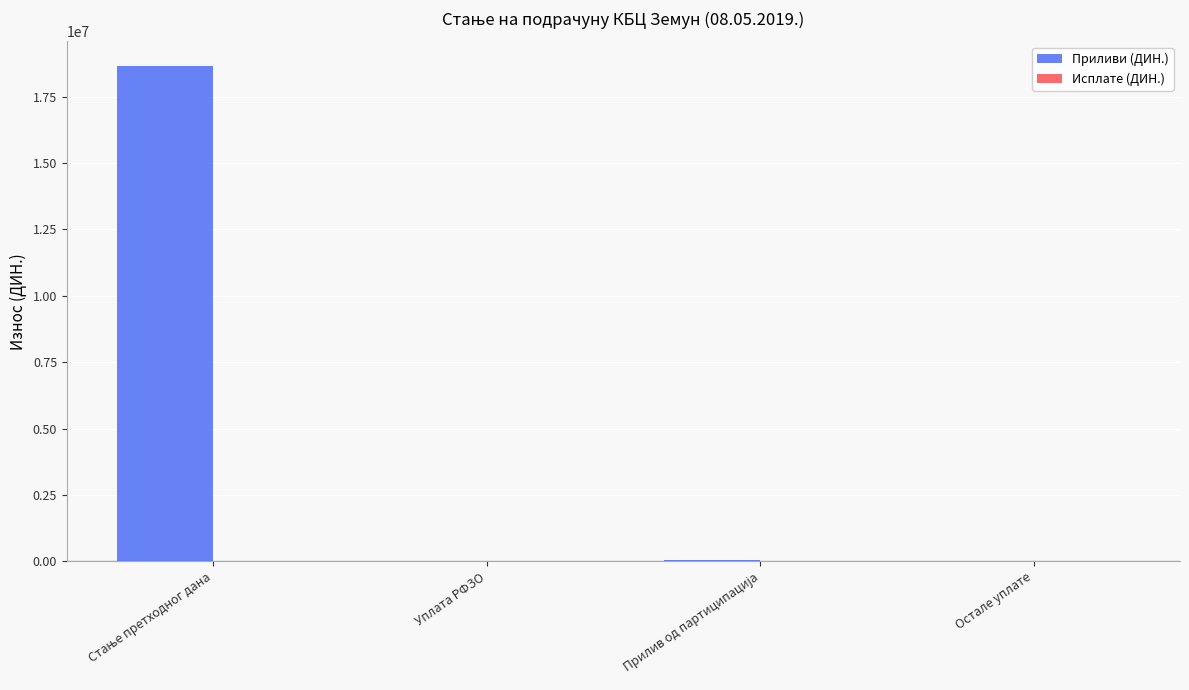

What is the greatest value displayed?

18646784.8